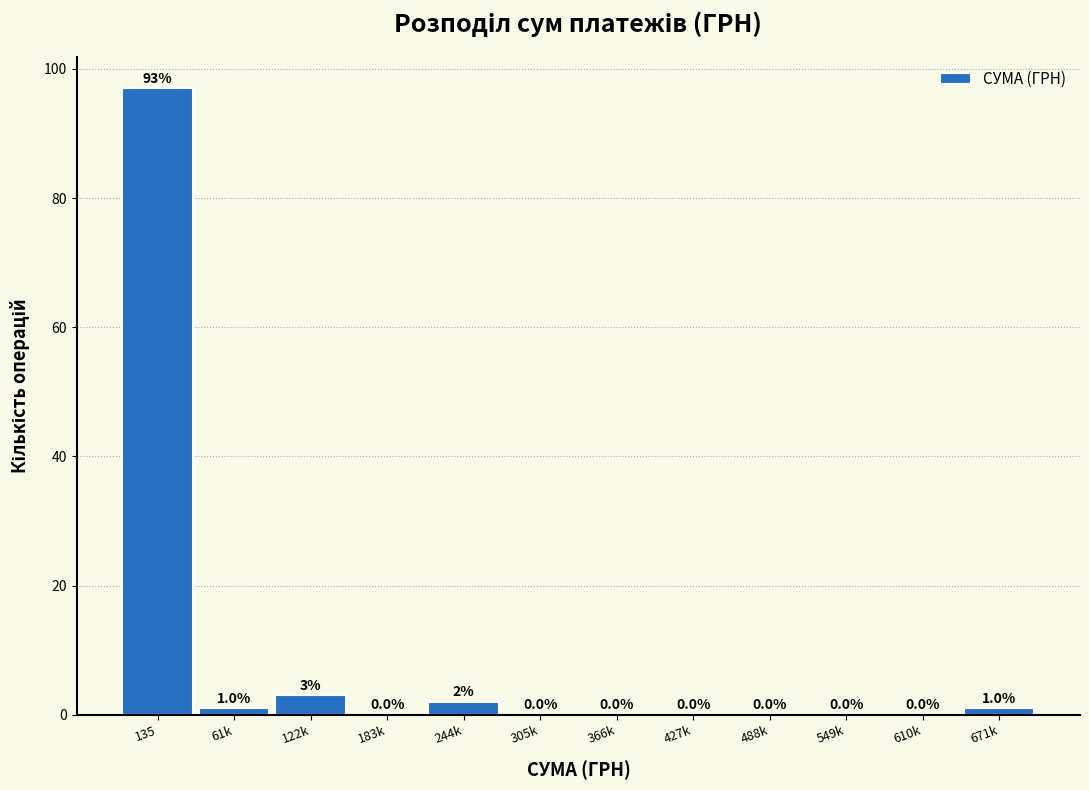

Reading left to right, what are all the values shown in this chart?

135=97	61k=1	122k=3	183k=0	244k=2	305k=0	366k=0	427k=0	488k=0	549k=0	610k=0	671k=1